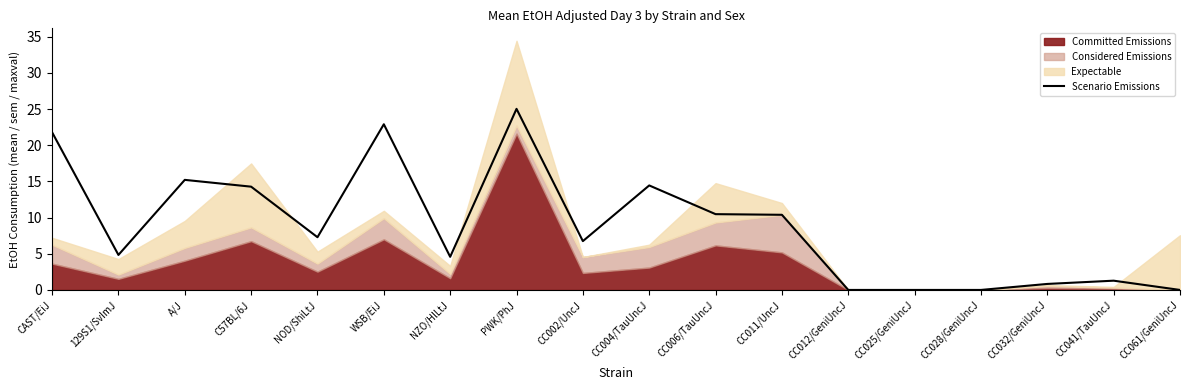

Is it true that the value at CC061/GeniUncJ is -9.4?

False